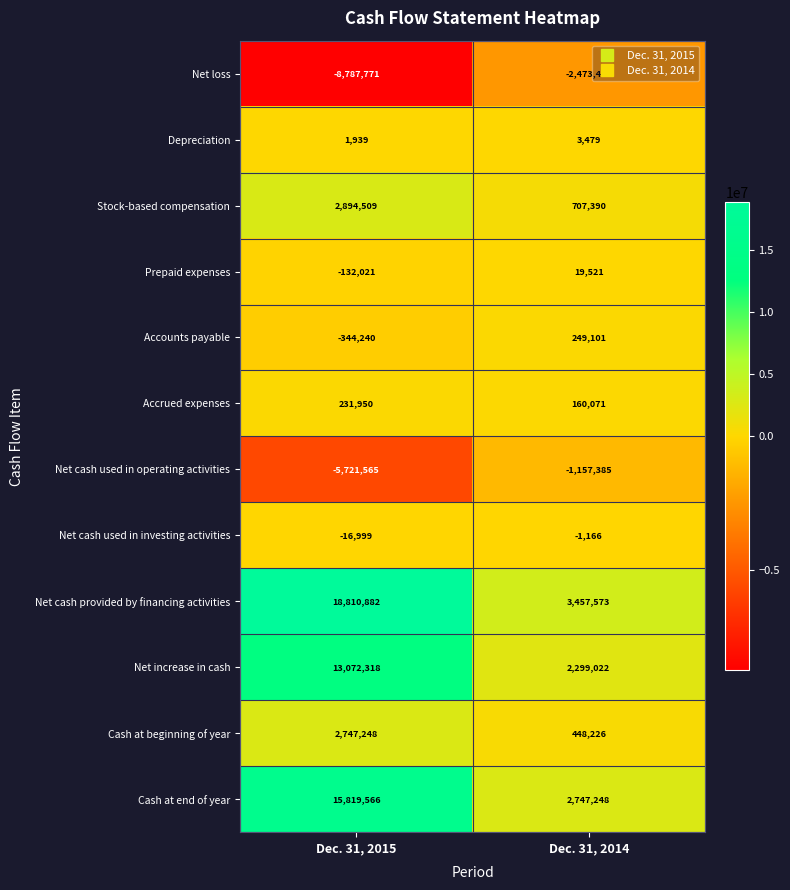

List the series in order of their peak value, lowest first.

Net loss, Net cash used in operating activities, Net cash used in investing activities, Depreciation, Prepaid expenses, Accrued expenses, Accounts payable, Cash at beginning of year, Stock-based compensation, Net increase in cash, Cash at end of year, Net cash provided by financing activities